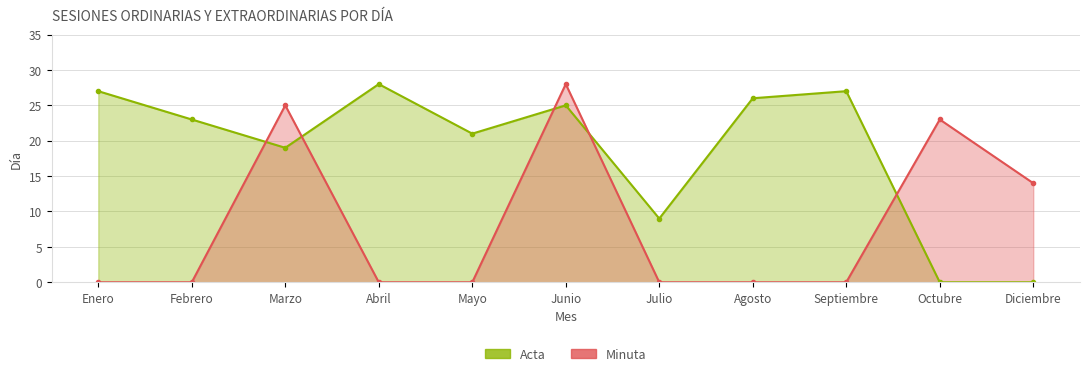

True or false: Acta and Minuta intersect in this chart.

True